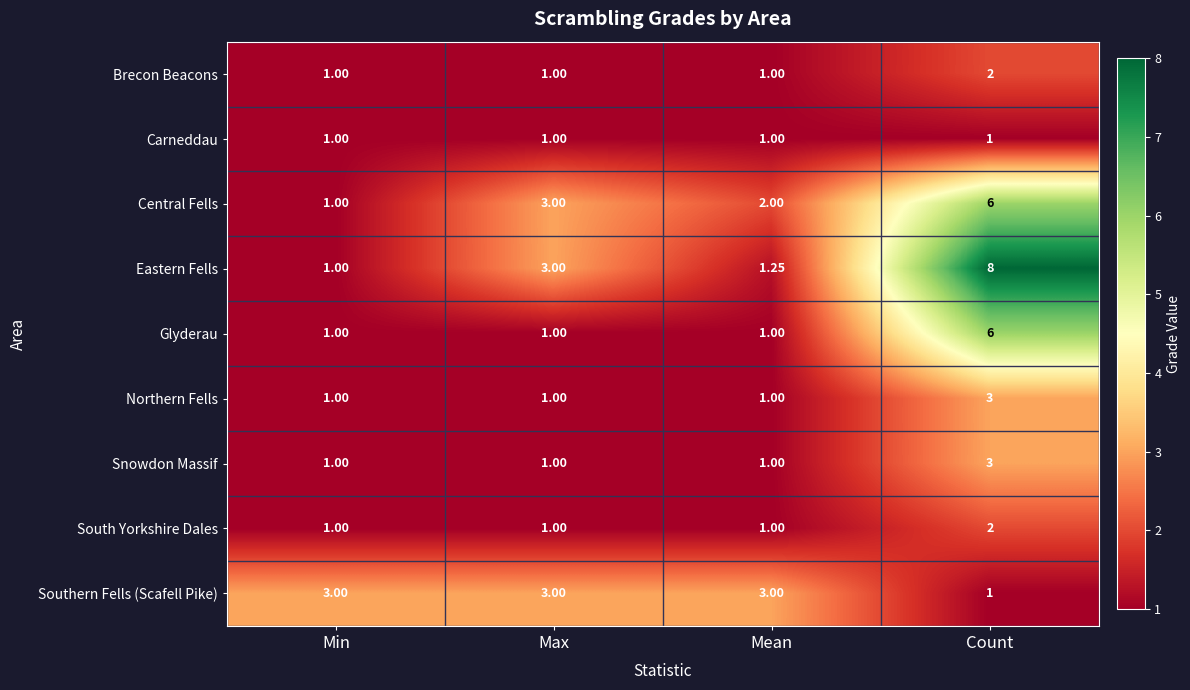

Which category has the highest value across all series?

Count